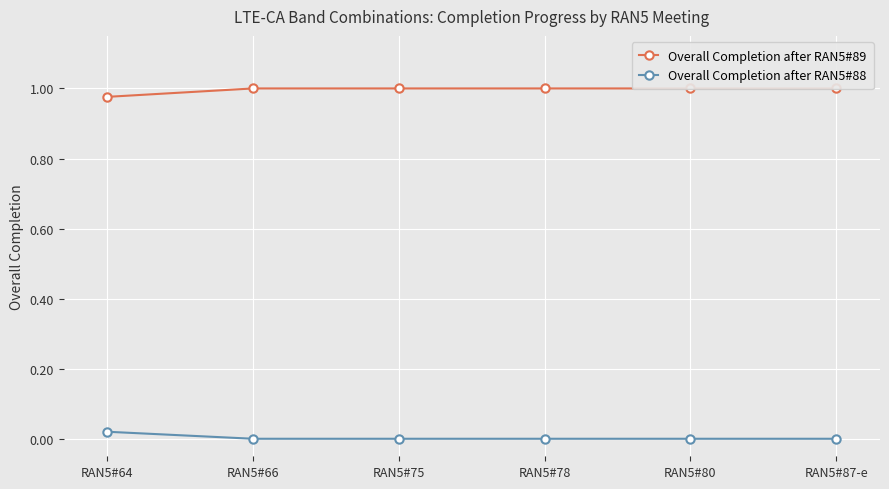

Reading left to right, transcribe all the data shown in this chart.

Overall Completion after RAN5#89: RAN5#64=1.0	RAN5#66=1.0	RAN5#75=1.0	RAN5#78=1.0	RAN5#80=1.0	RAN5#87-e=1.0
Overall Completion after RAN5#88: RAN5#64=0.0	RAN5#66=0.0	RAN5#75=0.0	RAN5#78=0.0	RAN5#80=0.0	RAN5#87-e=0.0